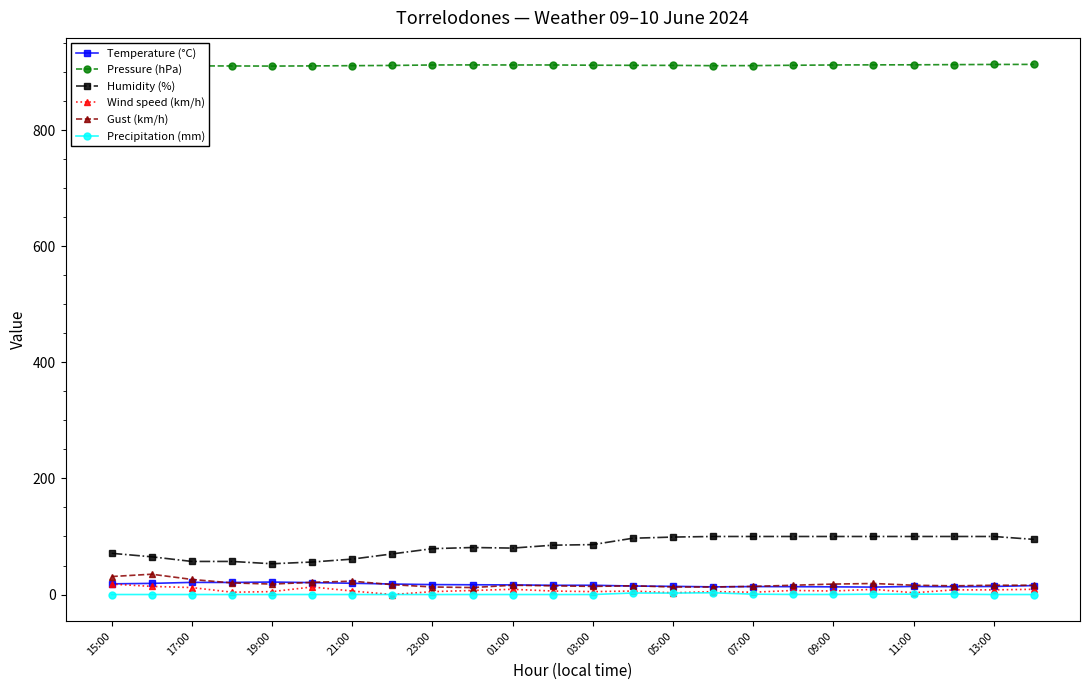

How many data points in Humidity (%) are less than 86?

12